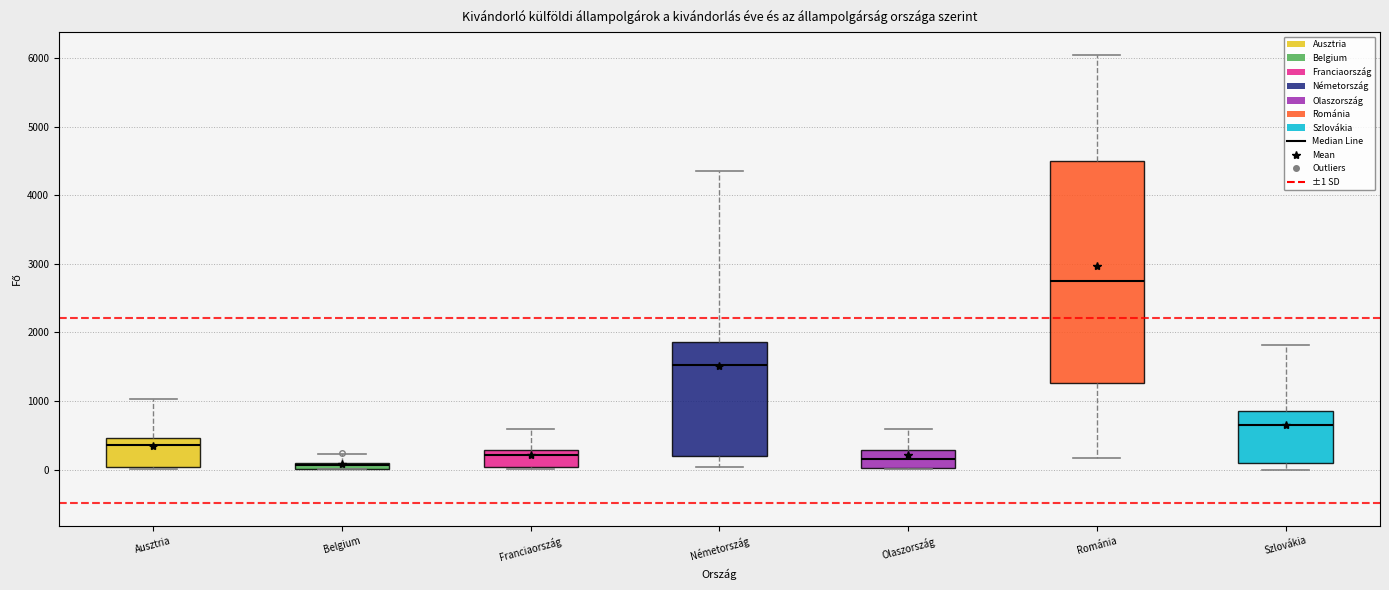

Comparing the boxes themselves (not the whiskers), which one is the tallest?

Románia